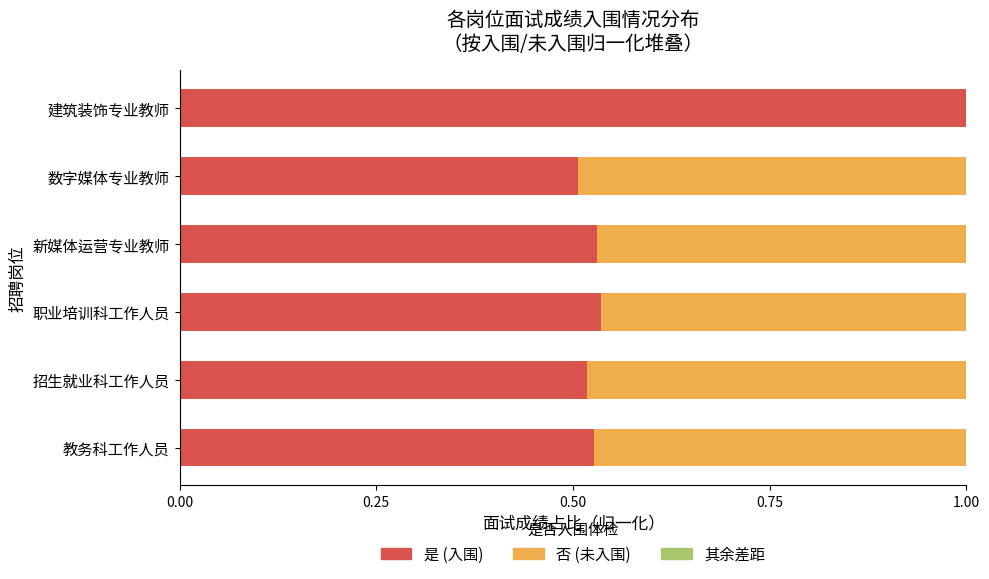

At which label does 是 (入围) reach its peak?

建筑装饰专业教师